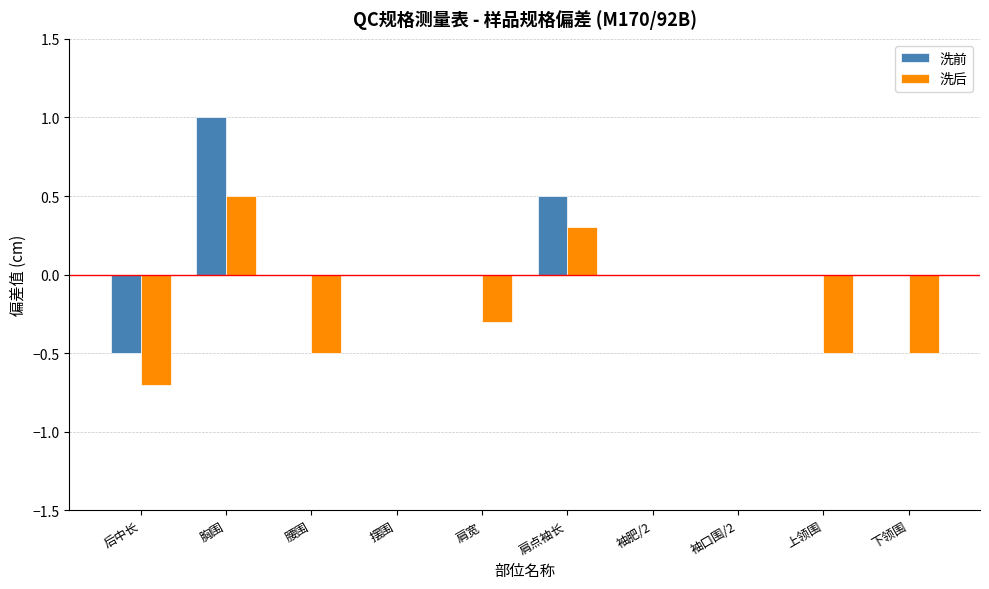

Is it true that 洗后 equals 0.5 at 胸围?

True